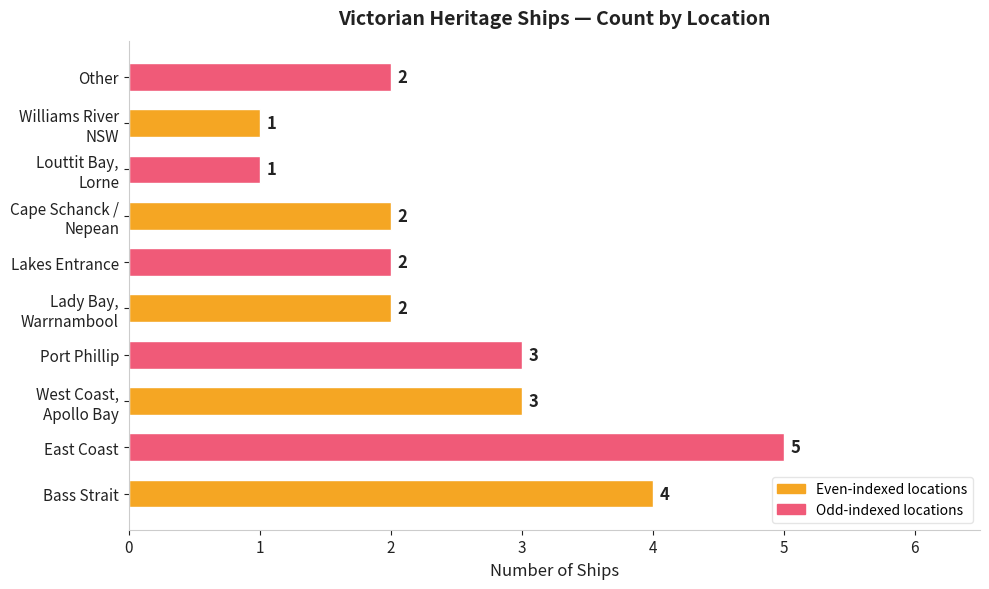

How many data points are less than 2?

2